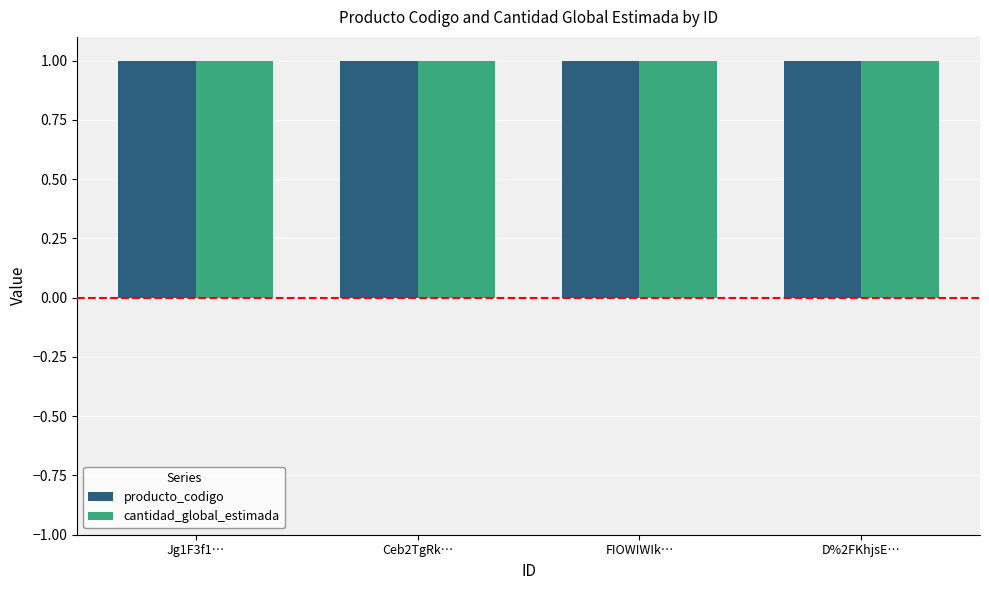

The producto_codigo series shows 1.0 at D%2FKhjsE…. True or false?

True